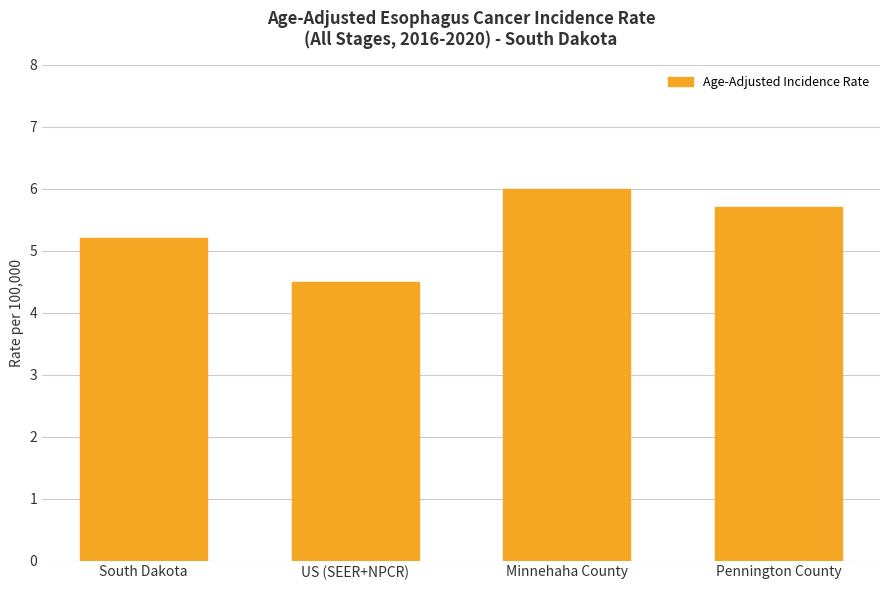

Reading left to right, list all the values displayed in this chart.

South Dakota=5.2	US (SEER+NPCR)=4.5	Minnehaha County=6.0	Pennington County=5.7